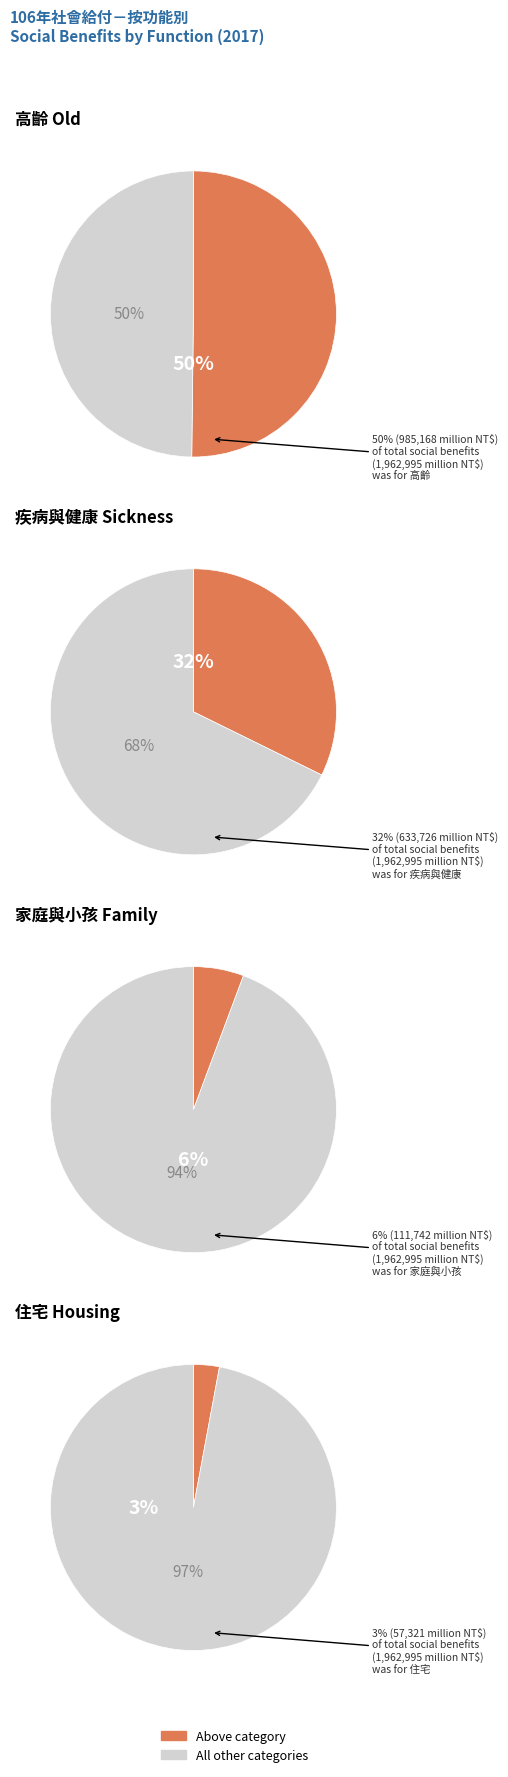

True or false: 生育 Maternity accounts for 11% of the total.

False